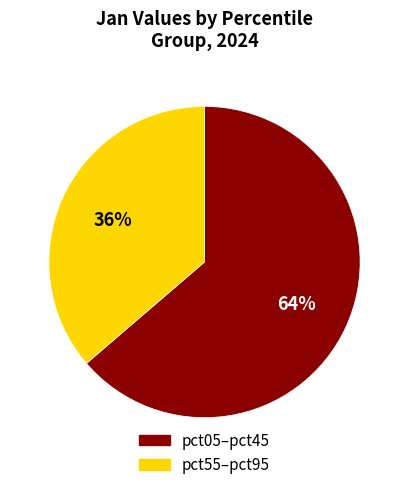

Is there any slice that represents more than half of the pie?

Yes